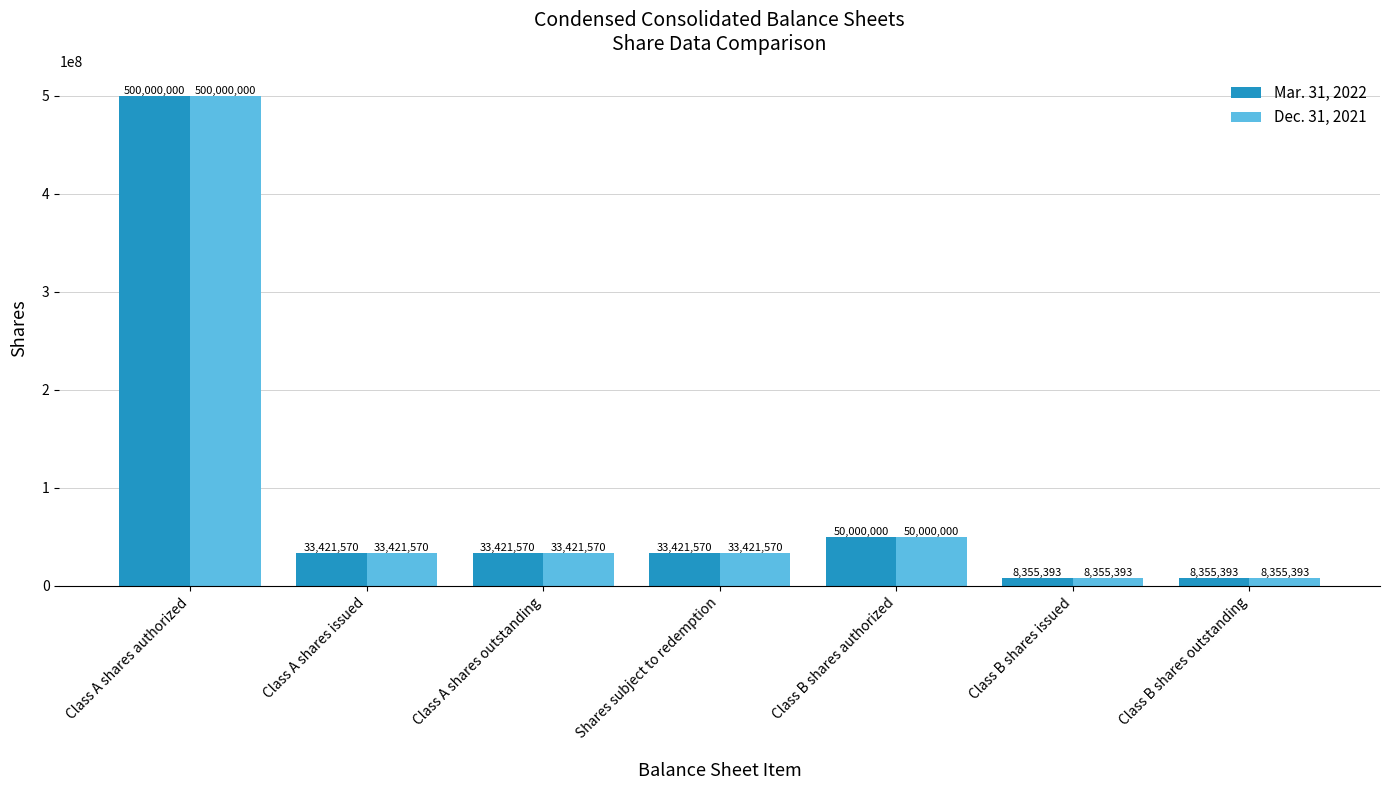

What is the smallest value displayed?

8355393